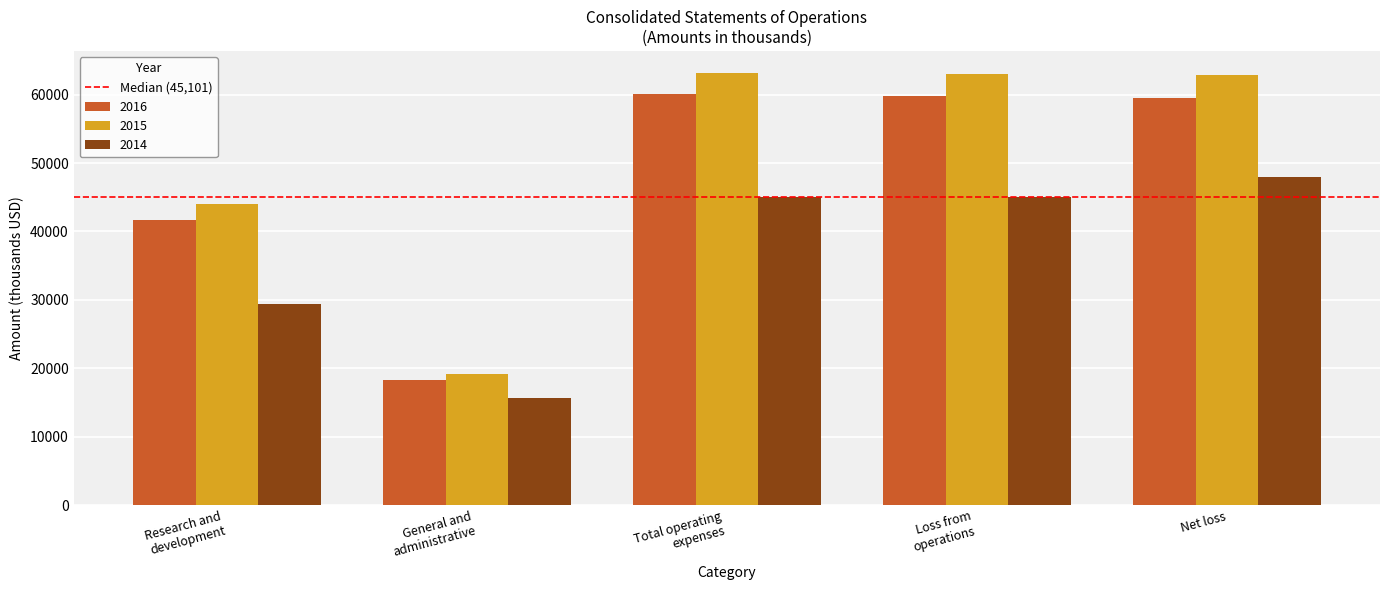

What is the difference between the 2015 values at Loss from
operations and Total operating
expenses?

184